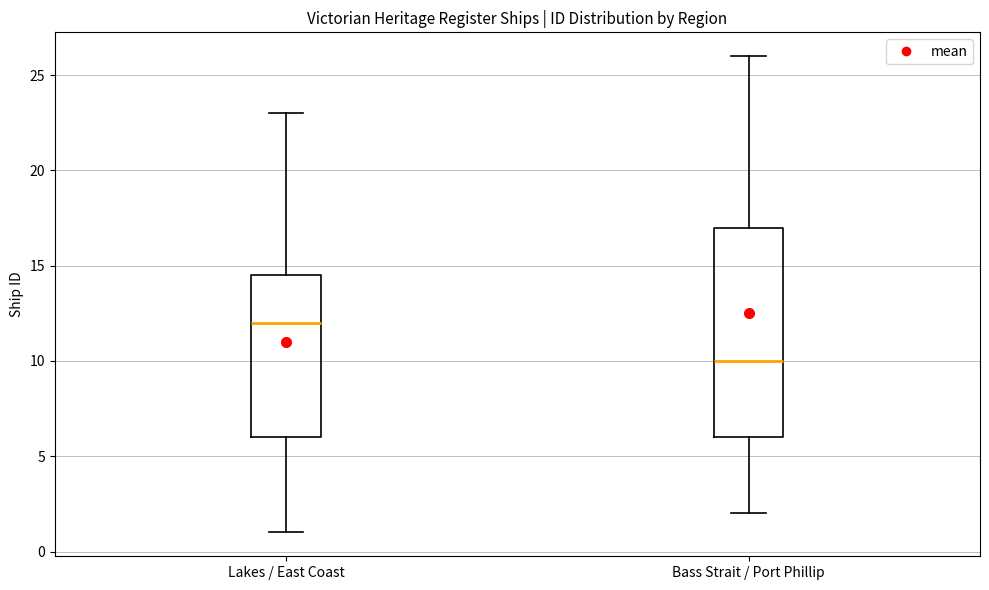

Reading left to right, read every box against the y-axis: the position of its median line, the range the box covers, and the ends of its whiskers. The values are not printed on the chart, so give them approximately, as read against the axis.

Lakes / East Coast: median 12.0, box 6.0 to 14.5, whiskers 1.0 to 23.0
Bass Strait / Port Phillip: median 10.0, box 6.0 to 17.0, whiskers 2.0 to 26.0